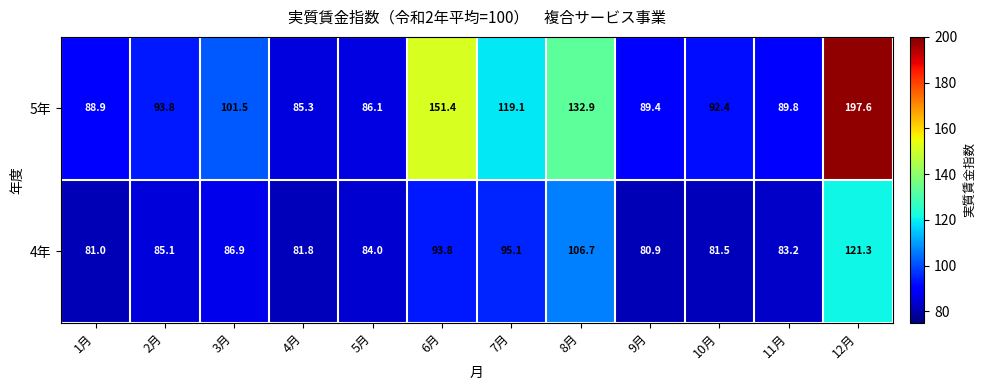

How many categories are shown in the chart?

12